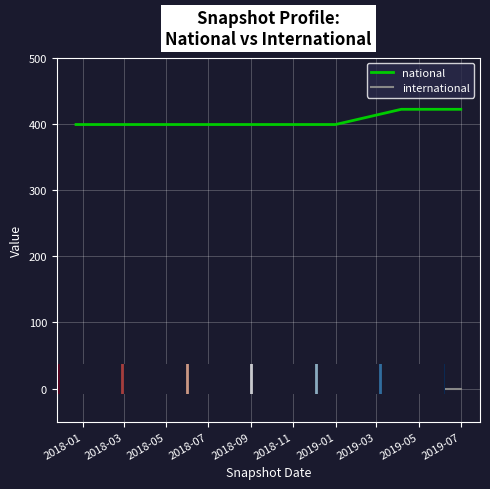

What is the difference between the maximum and second lowest values in the national series?

23